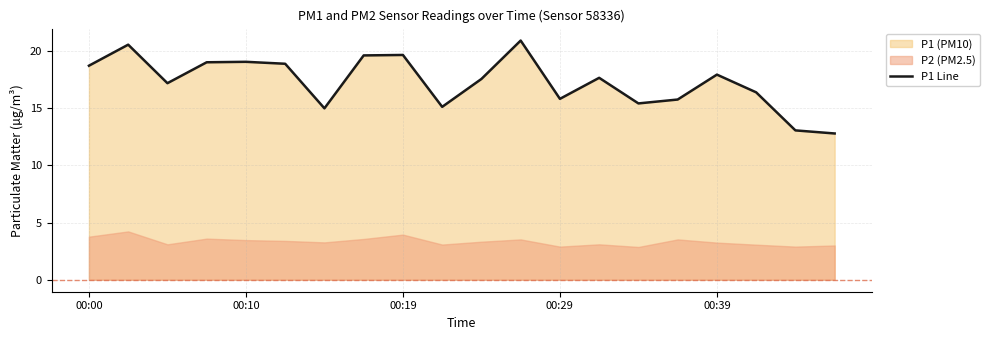

How many values exceed 17?

12